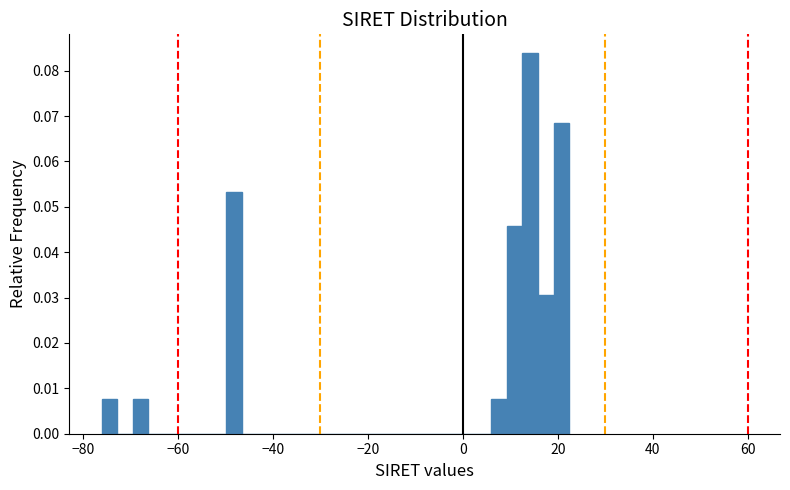

Read against the x-axis, roughly where is the centre of the tallest bar?

14